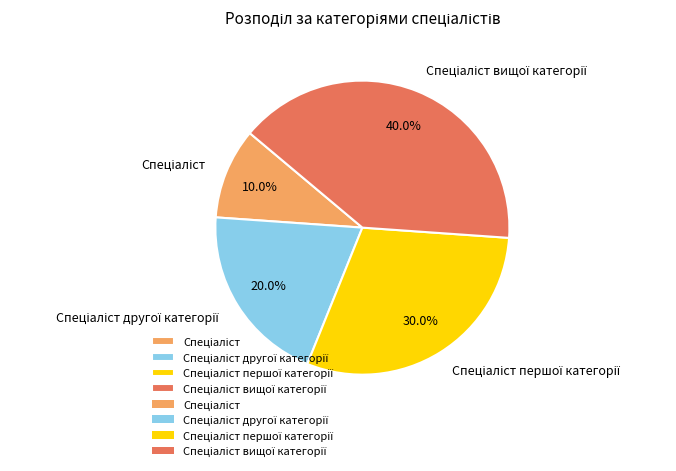

Is there any slice that represents more than half of the pie?

No